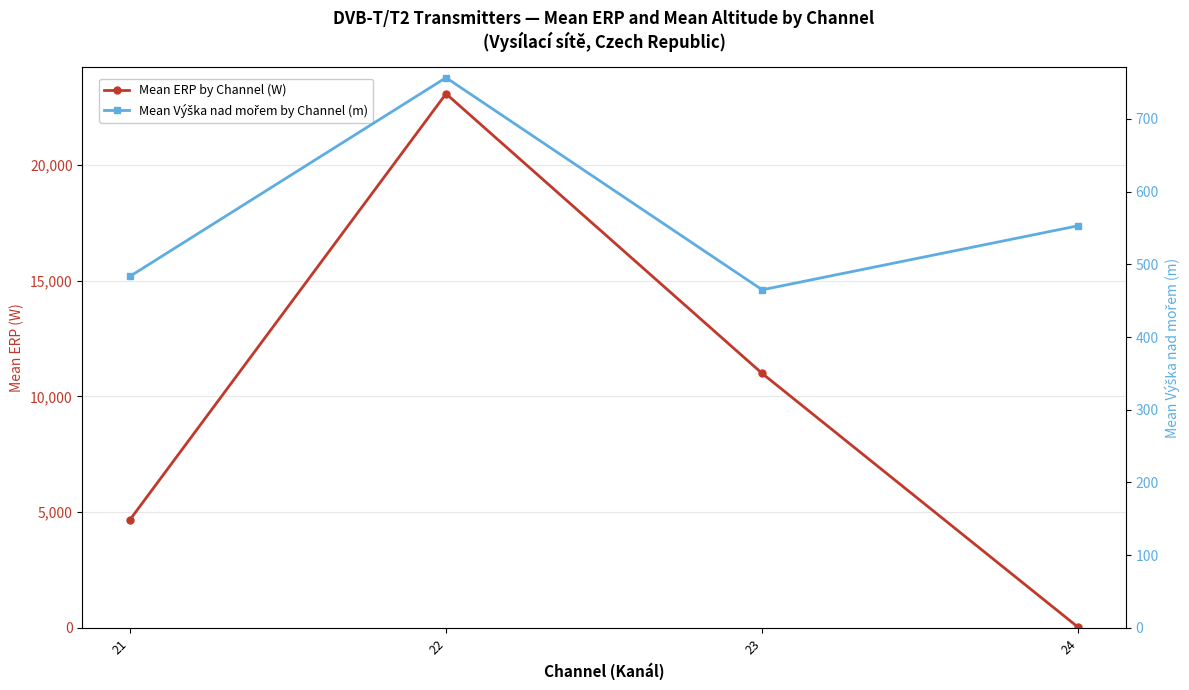

What is the total value across all series at 24?

578.0